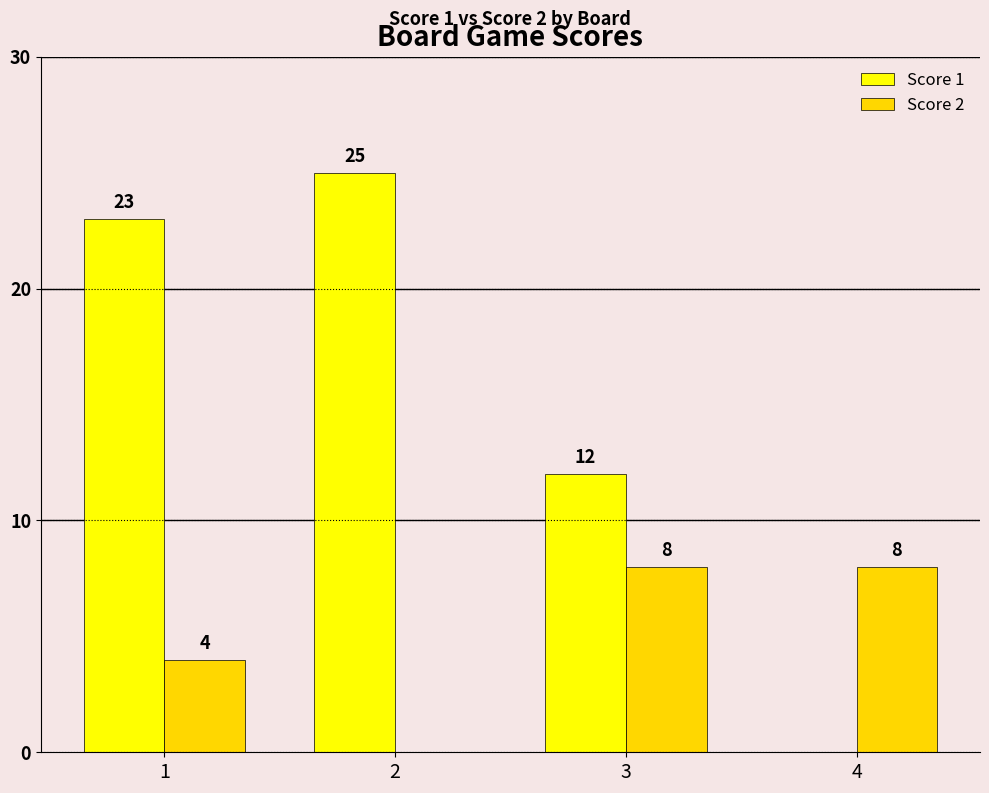

Which series has the largest total across all categories?

Score 1